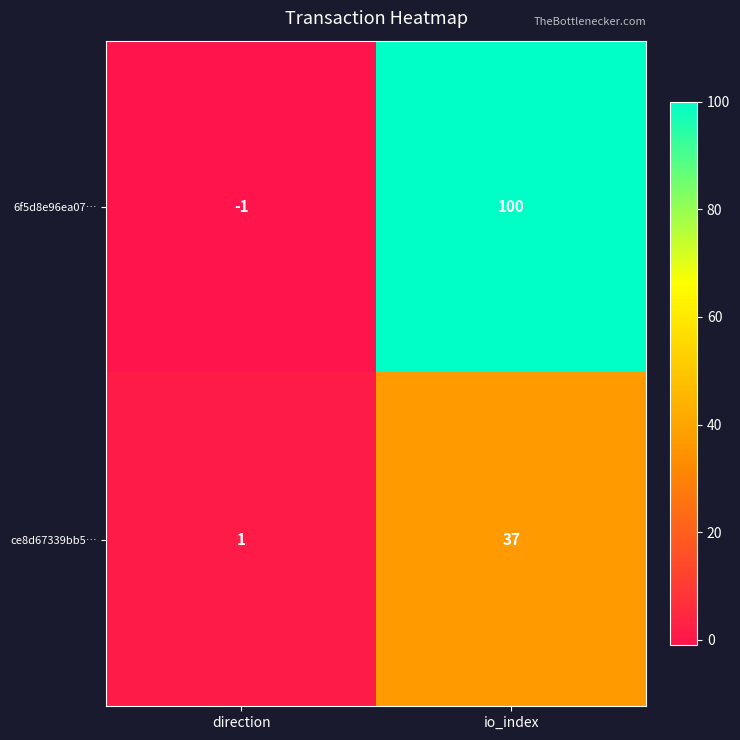

Is it true that 6f5d8e96ea07… equals 0 at direction?

False